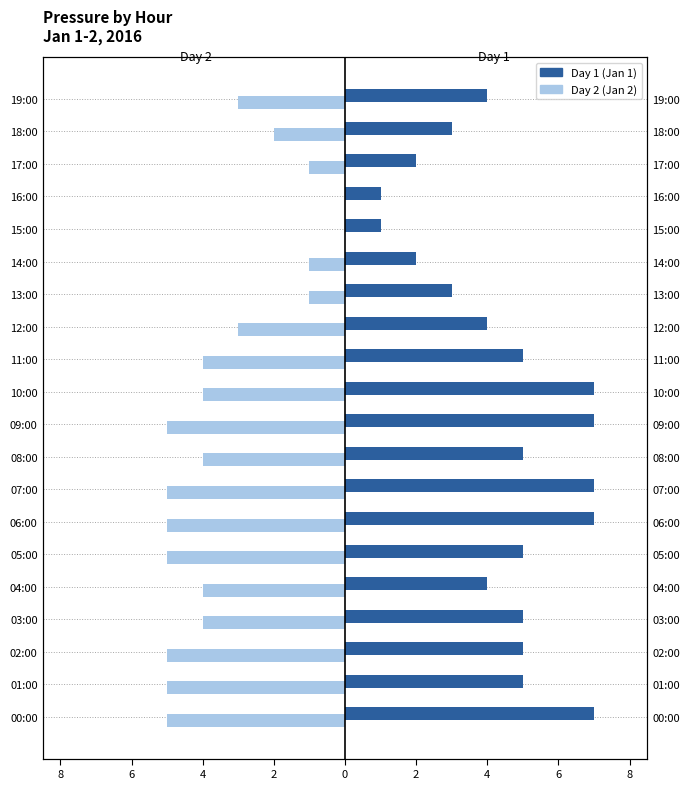

Rank the series by their average value, from lowest to highest.

Day 2 (Jan 2), Day 1 (Jan 1)